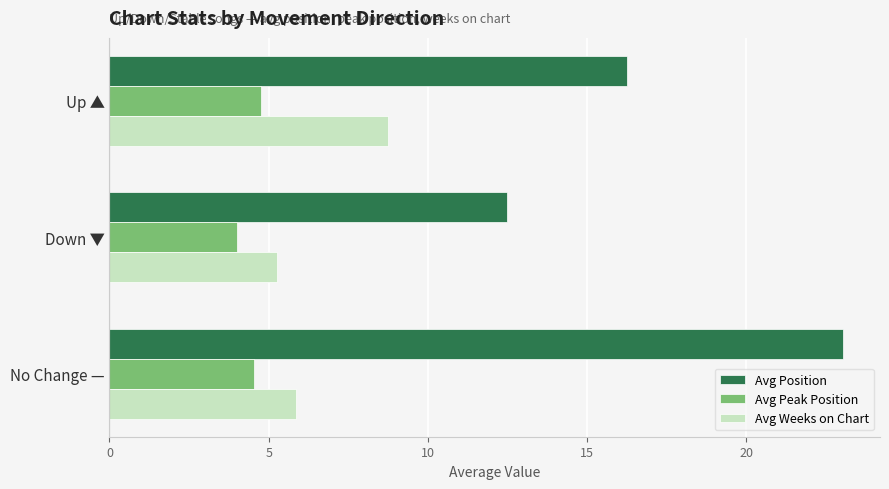

True or false: Avg Weeks on Chart has a value of 5.9 at No Change —.

True